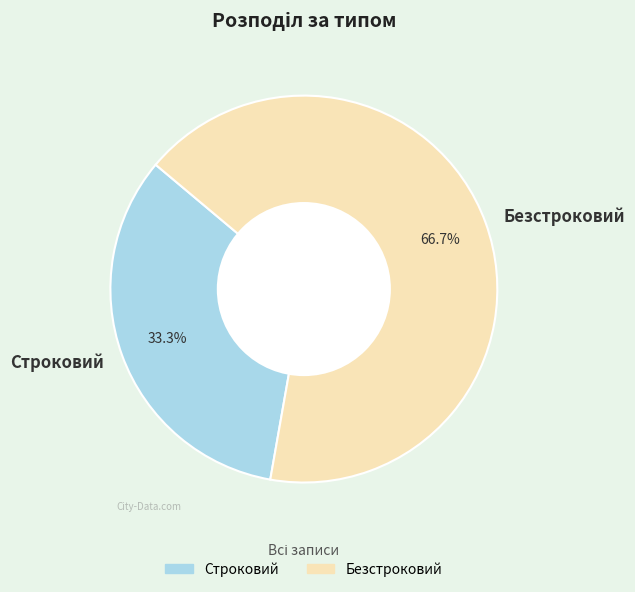

What is the ratio of the value at Безстроковий to the value at Строковий?

2.0